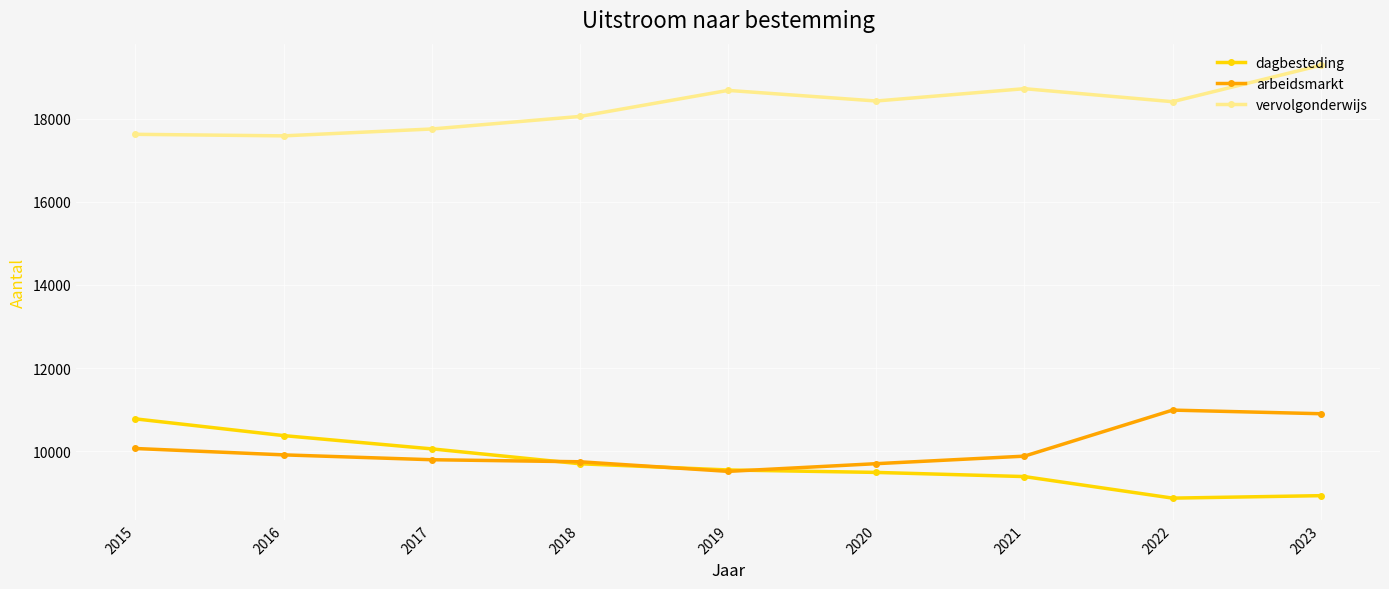

True or false: arbeidsmarkt has a value of 14828 at 2016.

False